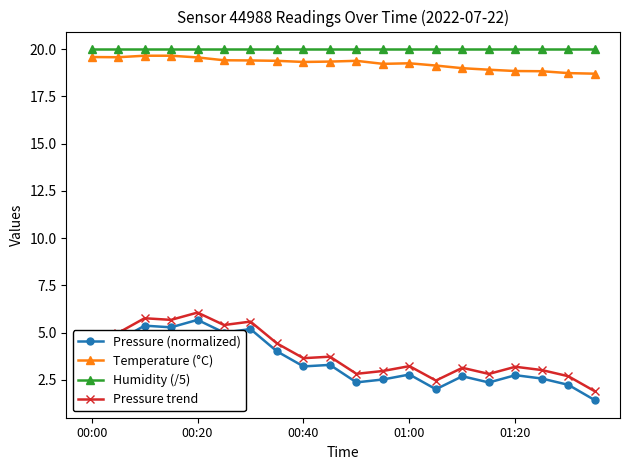

How many data points does each series have?

20